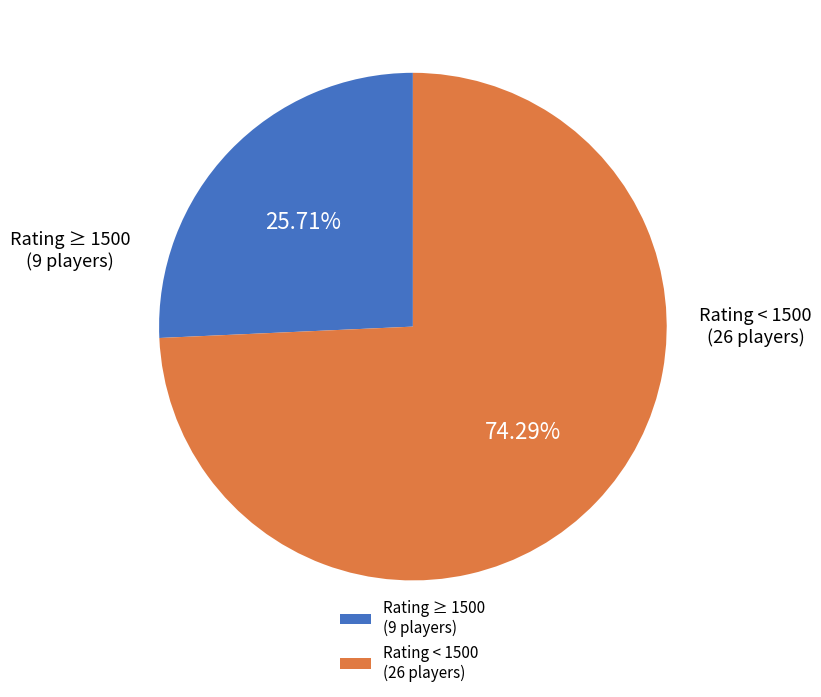

Count the number of slices in the pie.

2